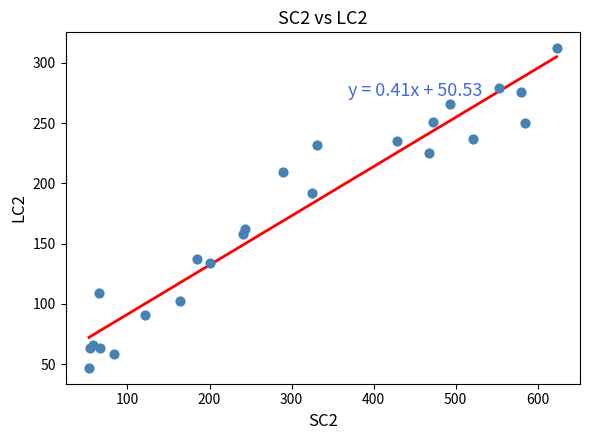

What is the range of Y values (max minus min)?

265